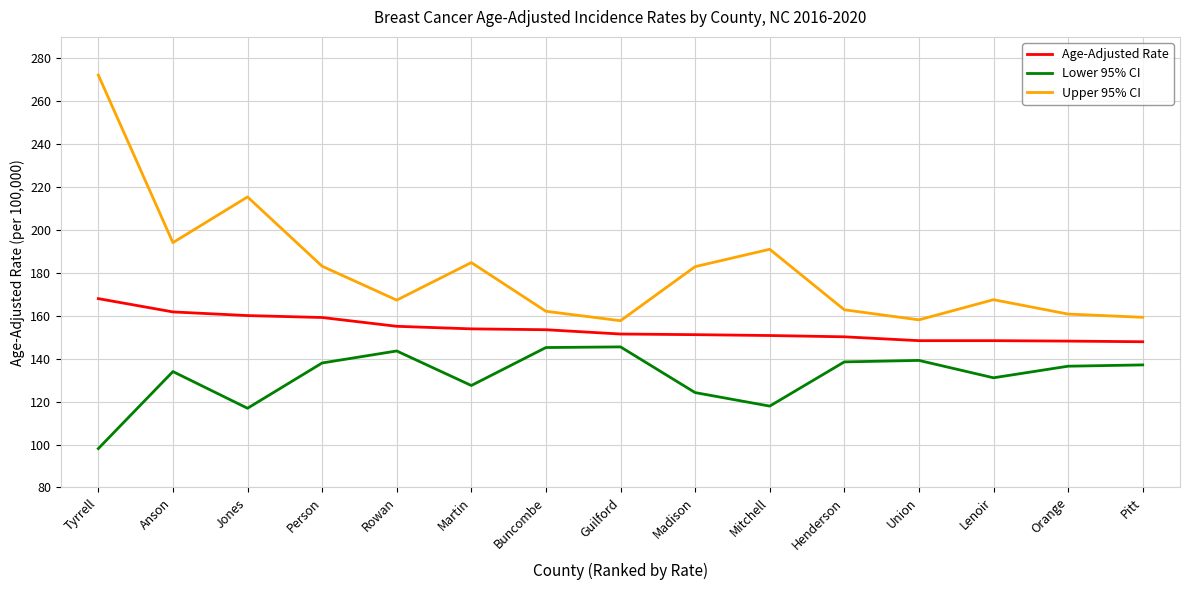

Which series has the largest total across all categories?

Upper 95% CI